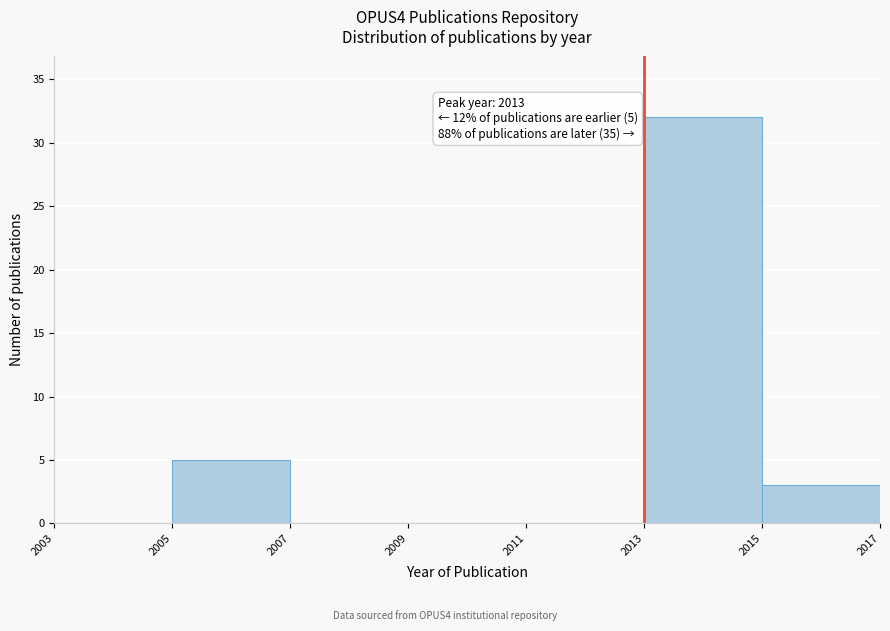

Over which range of the x-axis is the bar tallest?

2013 to 2015